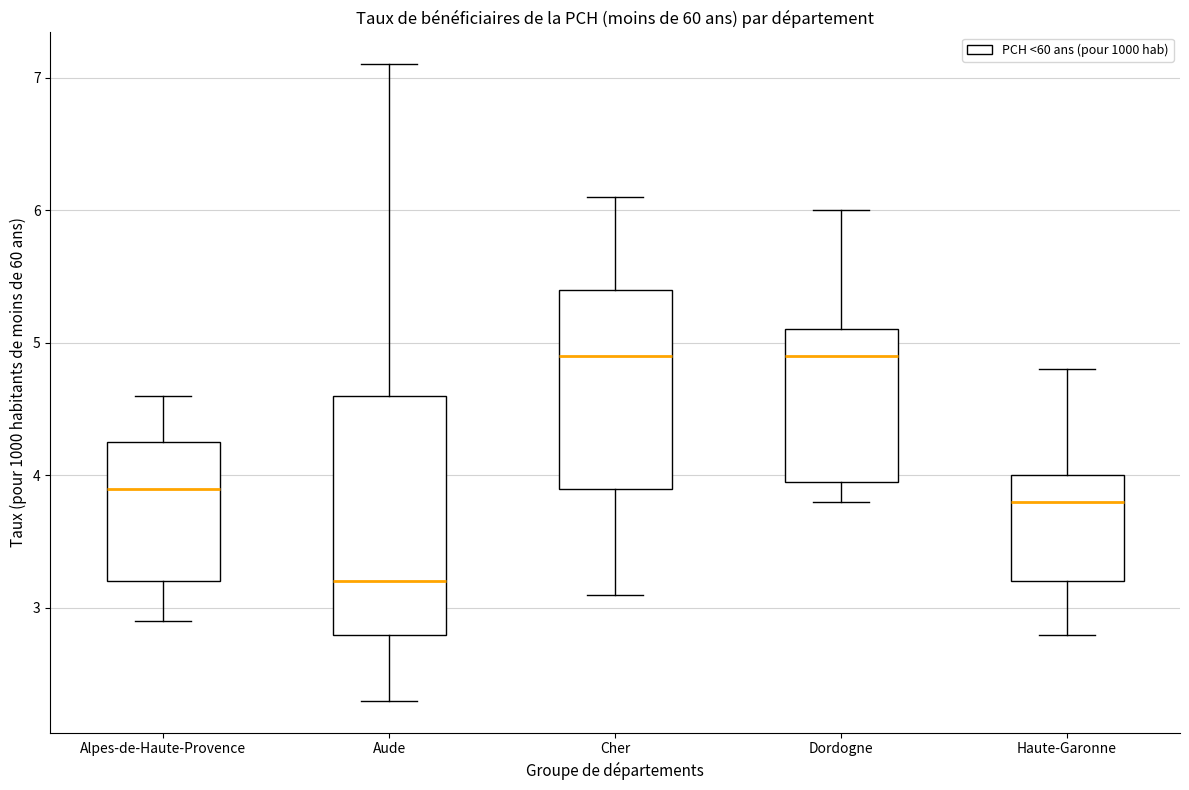

Reading left to right, read every box against the y-axis: the position of its median line, the range the box covers, and the ends of its whiskers. The values are not printed on the chart, so give them approximately, as read against the axis.

Alpes-de-Haute-Provence: median 3.9, box 3.2 to 4.3, whiskers 2.9 to 4.6
Aude: median 3.2, box 2.8 to 4.6, whiskers 2.3 to 7.1
Cher: median 4.9, box 3.9 to 5.4, whiskers 3.1 to 6.1
Dordogne: median 4.9, box 4.0 to 5.1, whiskers 3.8 to 6.0
Haute-Garonne: median 3.8, box 3.2 to 4.0, whiskers 2.8 to 4.8